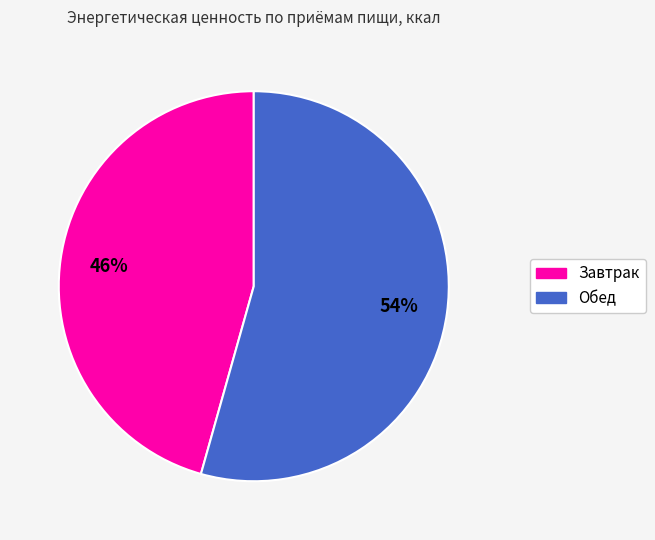

How many slices are in this pie chart?

2